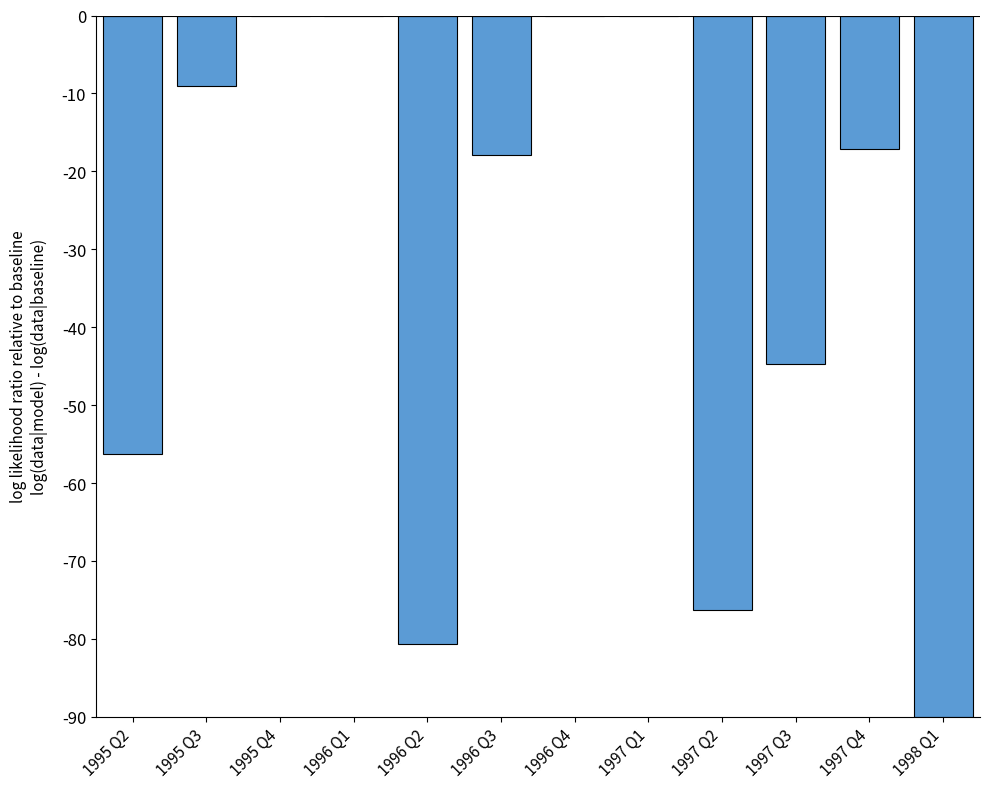

What position from the left is 1995 Q3?

2